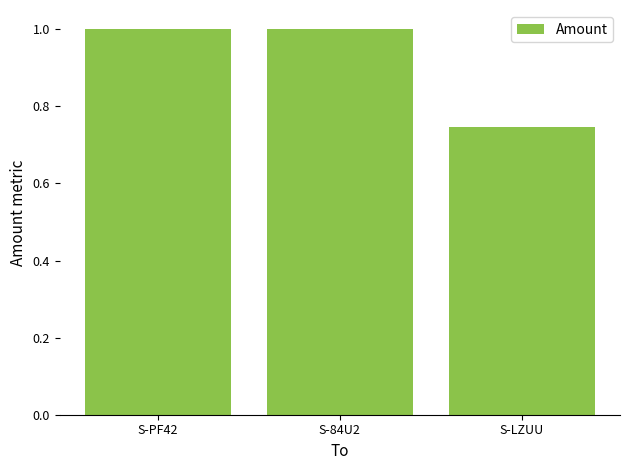

Is it true that the value at S-84U2 is 1.0?

True